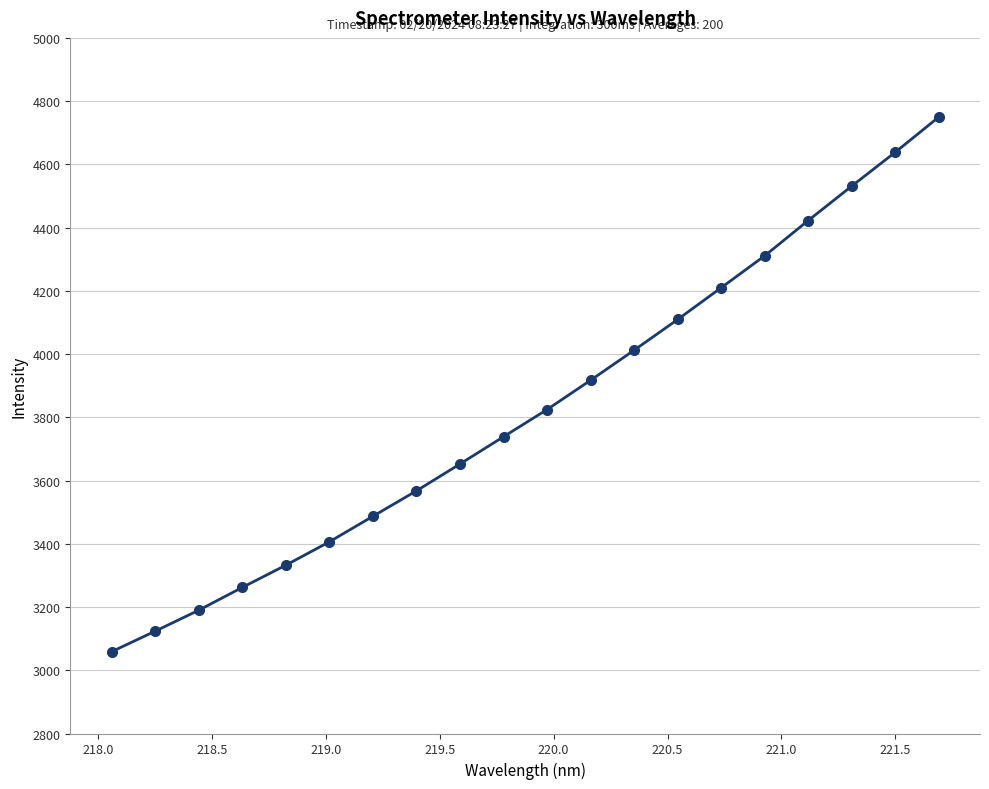

What is the smallest value displayed?

3058.7